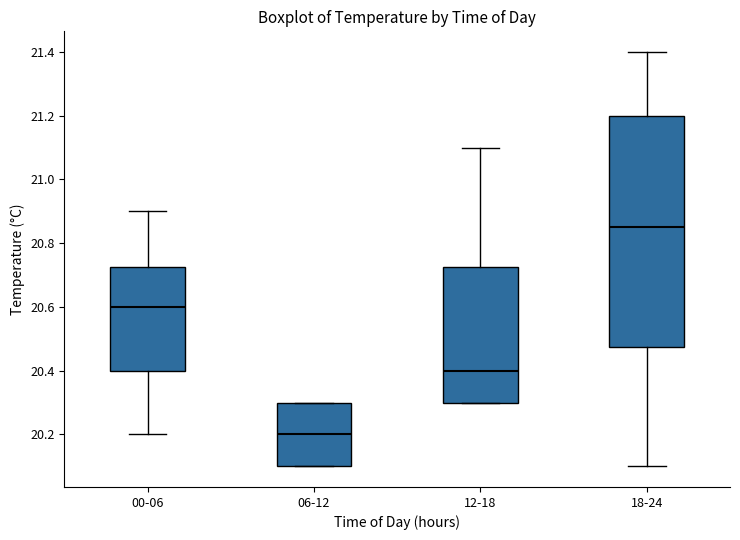

Which box has the highest median line?

18-24